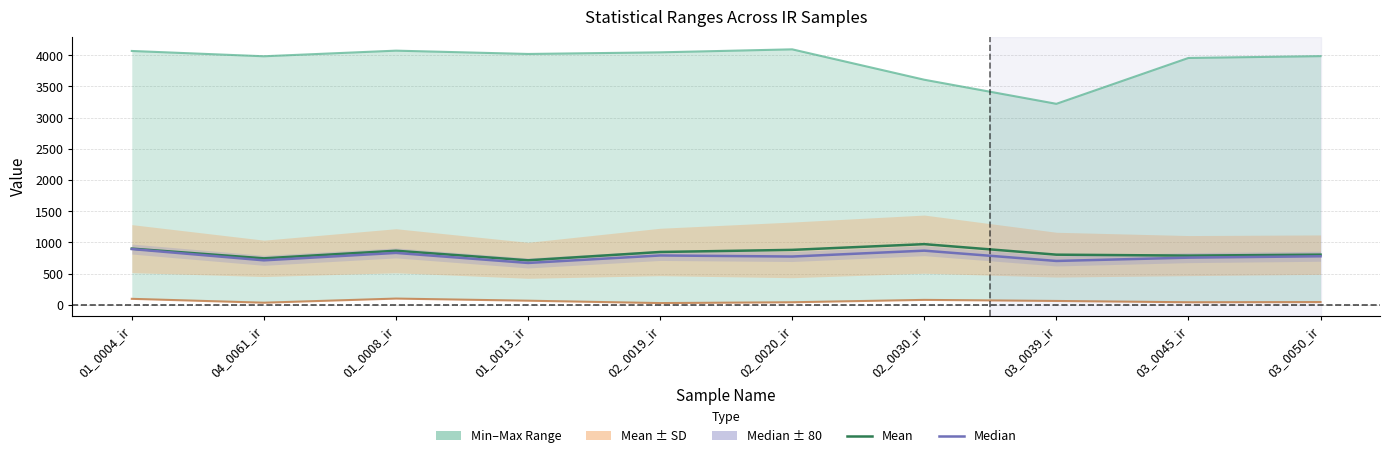

Reading right to left, list all the values displayed in this chart.

Max: 03_0050_ir=3986.0	03_0045_ir=3957.0	03_0039_ir=3222.0	02_0030_ir=3608.0	02_0020_ir=4095.0	02_0019_ir=4047.0	01_0013_ir=4021.0	01_0008_ir=4074.0	04_0061_ir=3984.0	01_0004_ir=4069.0
Mean: 03_0050_ir=805.1	03_0045_ir=789.8	03_0039_ir=804.7	02_0030_ir=973.4	02_0020_ir=881.6	02_0019_ir=847.8	01_0013_ir=714.4	01_0008_ir=867.5	04_0061_ir=745.7	01_0004_ir=901.4
Median: 03_0050_ir=779.0	03_0045_ir=757.0	03_0039_ir=704.0	02_0030_ir=869.0	02_0020_ir=775.0	02_0019_ir=792.0	01_0013_ir=672.0	01_0008_ir=833.0	04_0061_ir=714.0	01_0004_ir=895.0
Min: 03_0050_ir=45.0	03_0045_ir=42.0	03_0039_ir=63.0	02_0030_ir=80.0	02_0020_ir=42.0	02_0019_ir=29.0	01_0013_ir=67.0	01_0008_ir=101.0	04_0061_ir=35.0	01_0004_ir=97.0